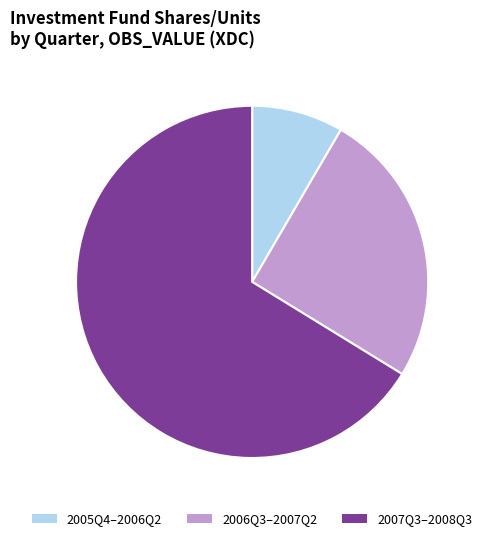

Do 2005Q4–2006Q2 and 2006Q3–2007Q2 together represent more than half of the pie?

No